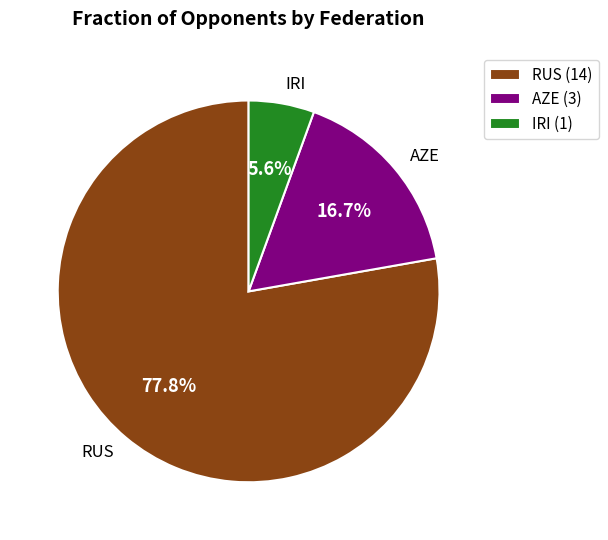

Which has a higher value, IRI (1) or RUS (14)?

RUS (14)